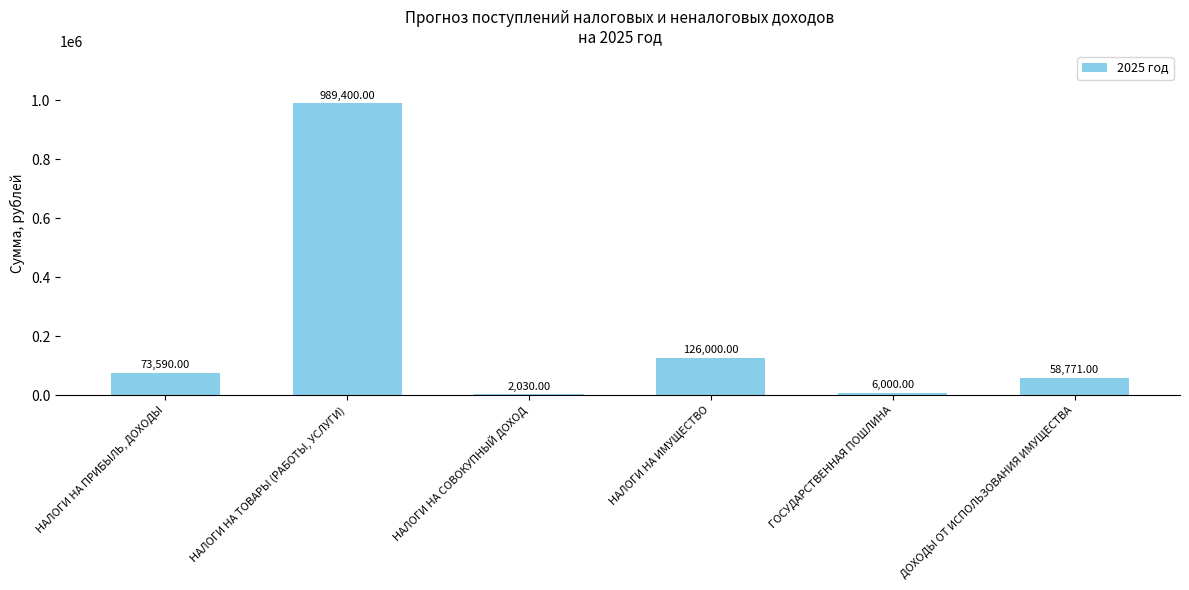

At which category does the chart reach its peak across all series?

НАЛОГИ НА ТОВАРЫ (РАБОТЫ, УСЛУГИ)